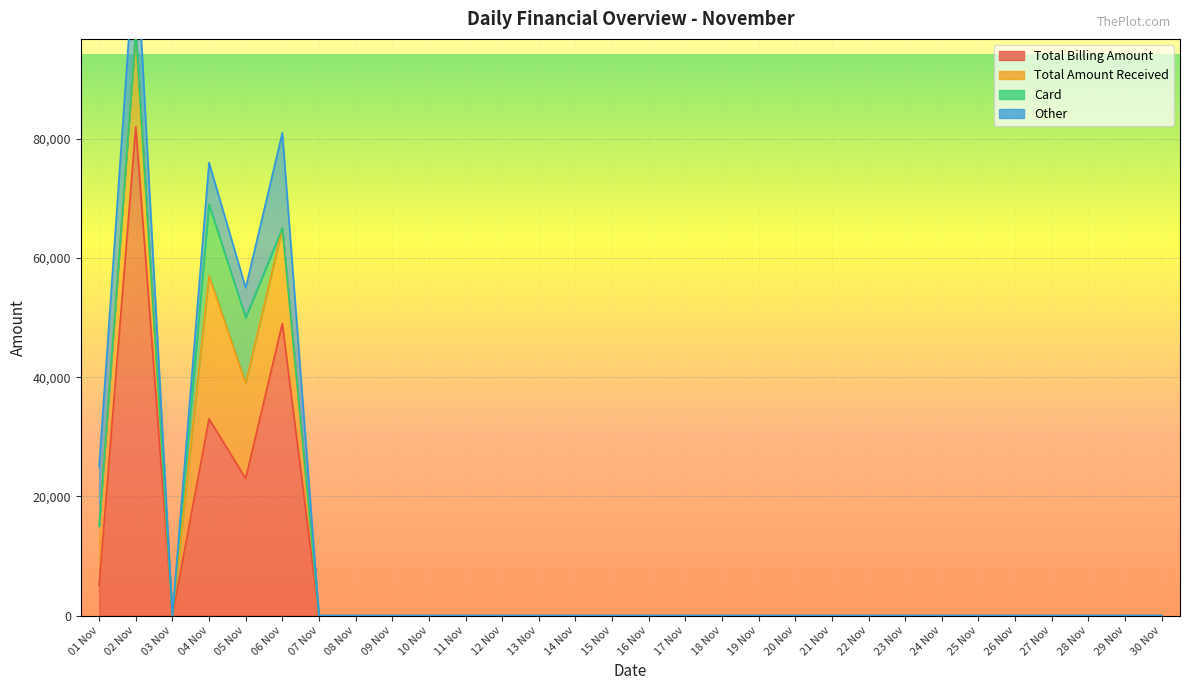

How many values in the Other series exceed 0?

5